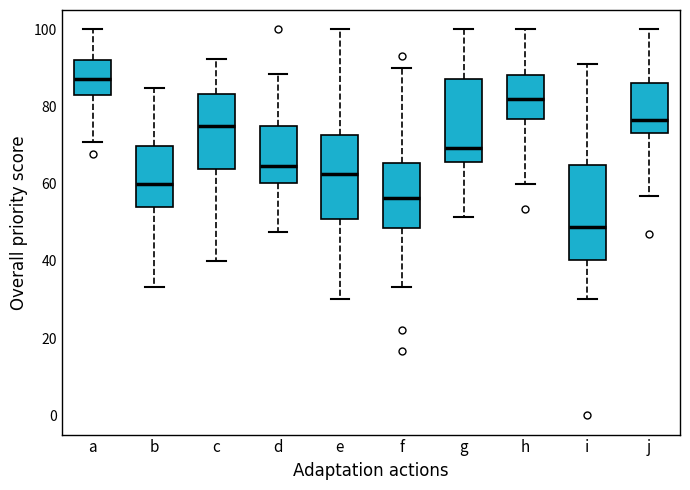

Which box has the lowest median line?

i